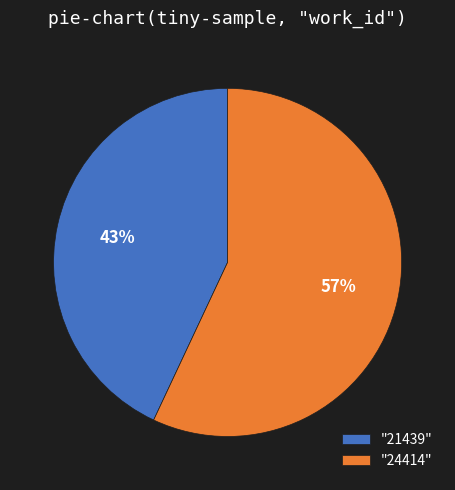

To the nearest percent, what is the average slice percentage?

50%